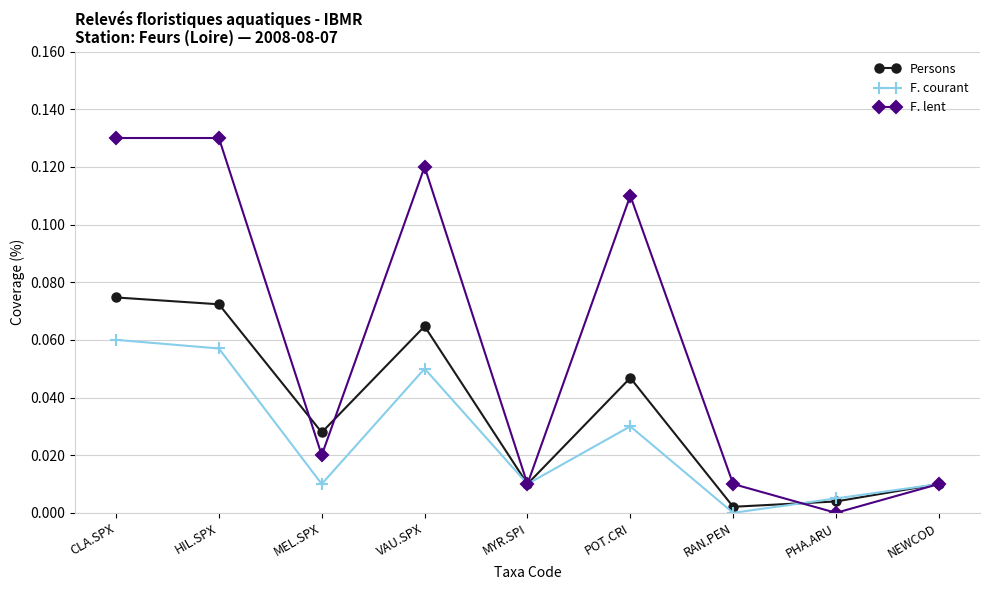

Rank the series by their average value, from lowest to highest.

F. courant, Persons, F. lent